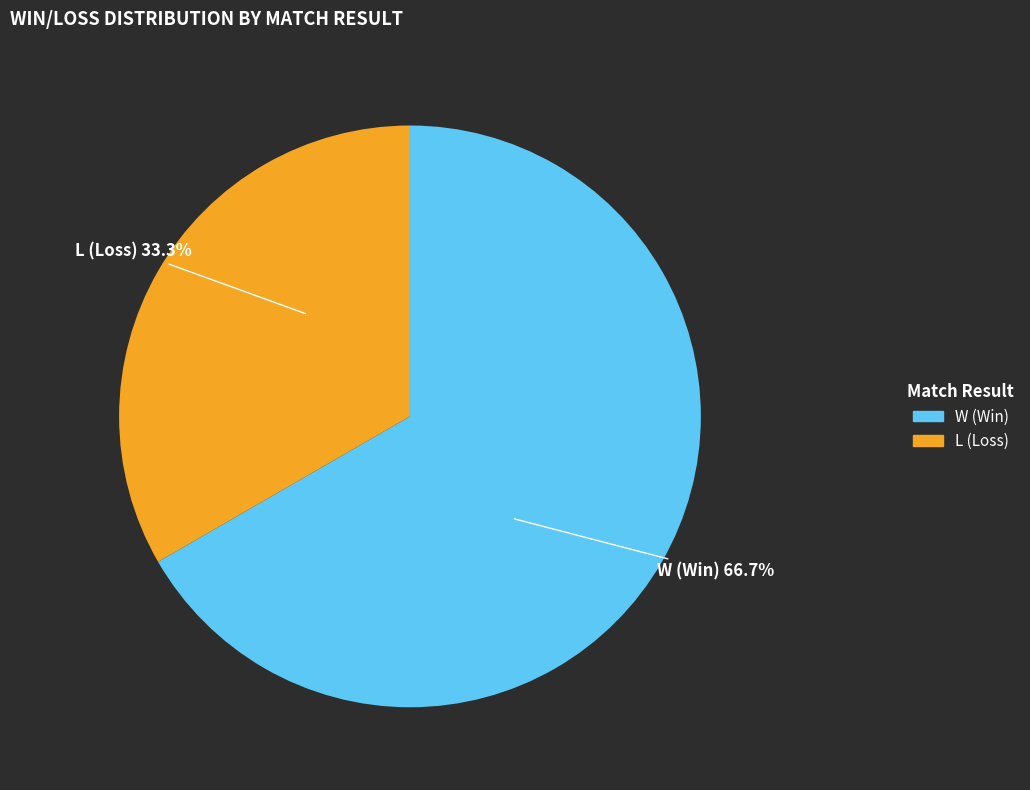

Which slice is the largest?

W